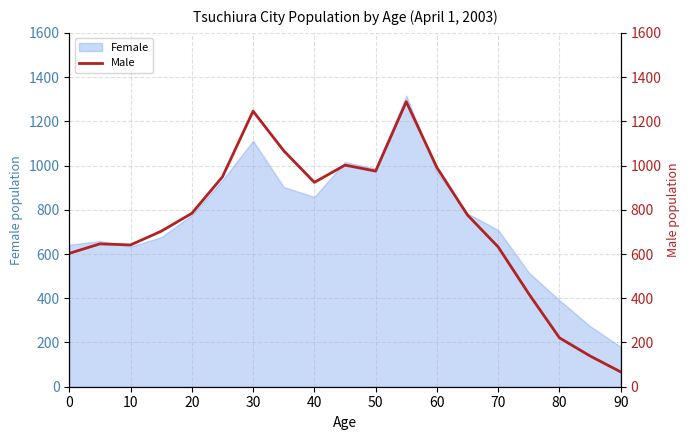

What is the sum of all values?

14075